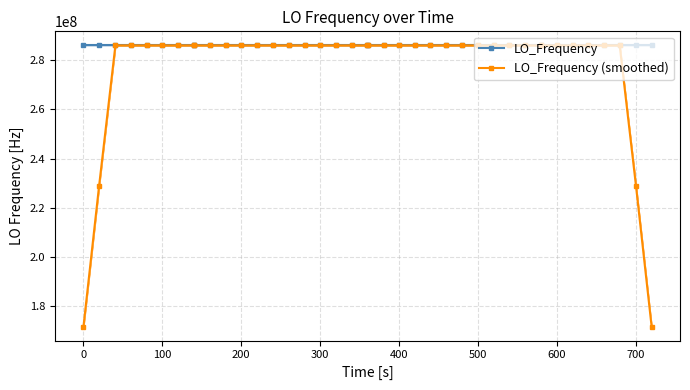

What is the value of the LO_Frequency point at the 23rd from the left?

286047005.6